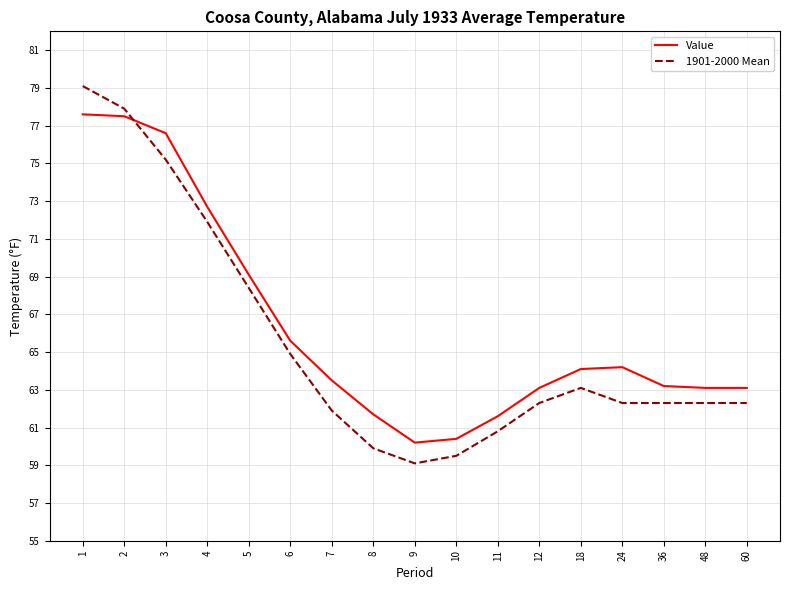

True or false: 1901-2000 Mean and Value intersect in this chart.

True